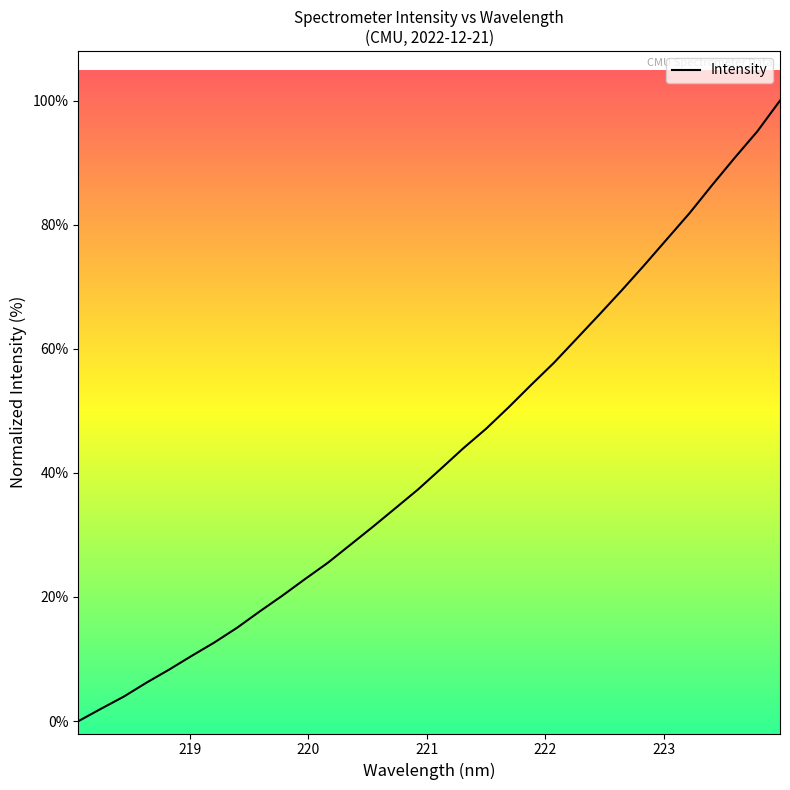

What is the difference between the maximum and minimum values?

100.0